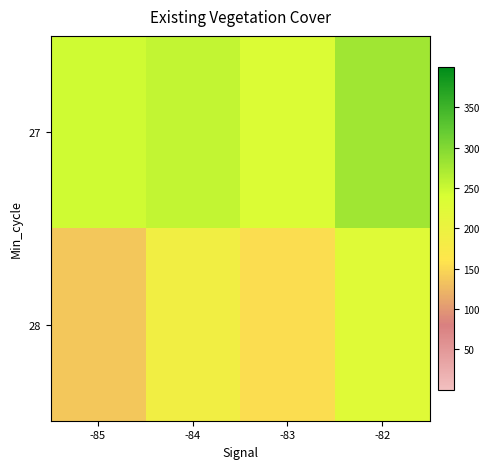

Reading left to right, list all the values displayed in this chart.

27: -85=246.1	-84=256.0	-83=233.4	-82=278.3
28: -85=137.3	-84=189.0	-83=154.1	-82=226.1